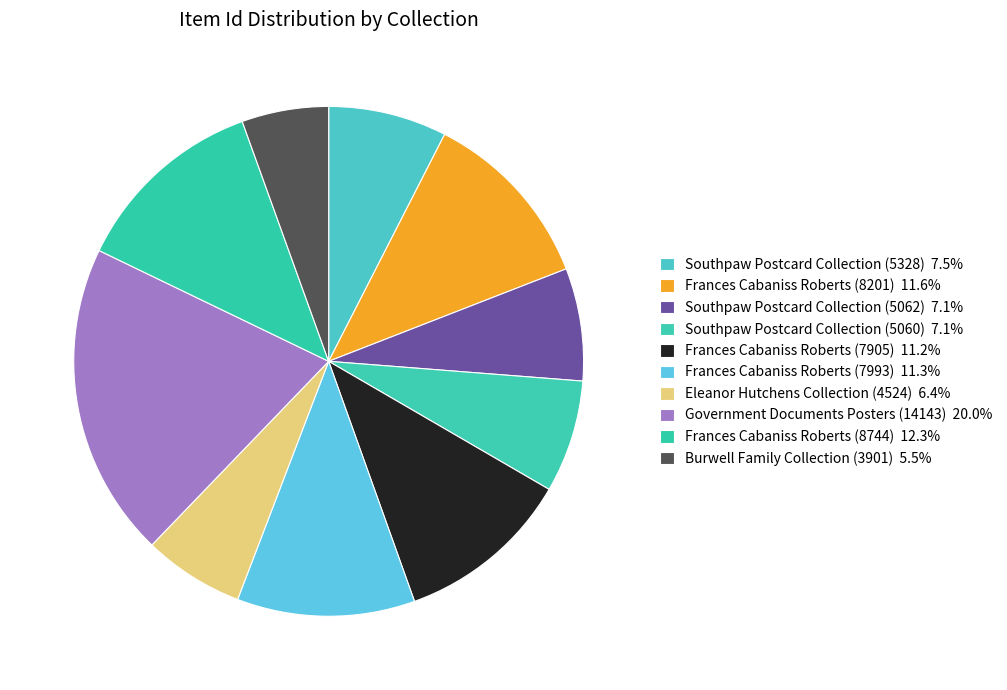

Is it true that Southpaw Postcard Collection (5062) is 17% of the pie?

False